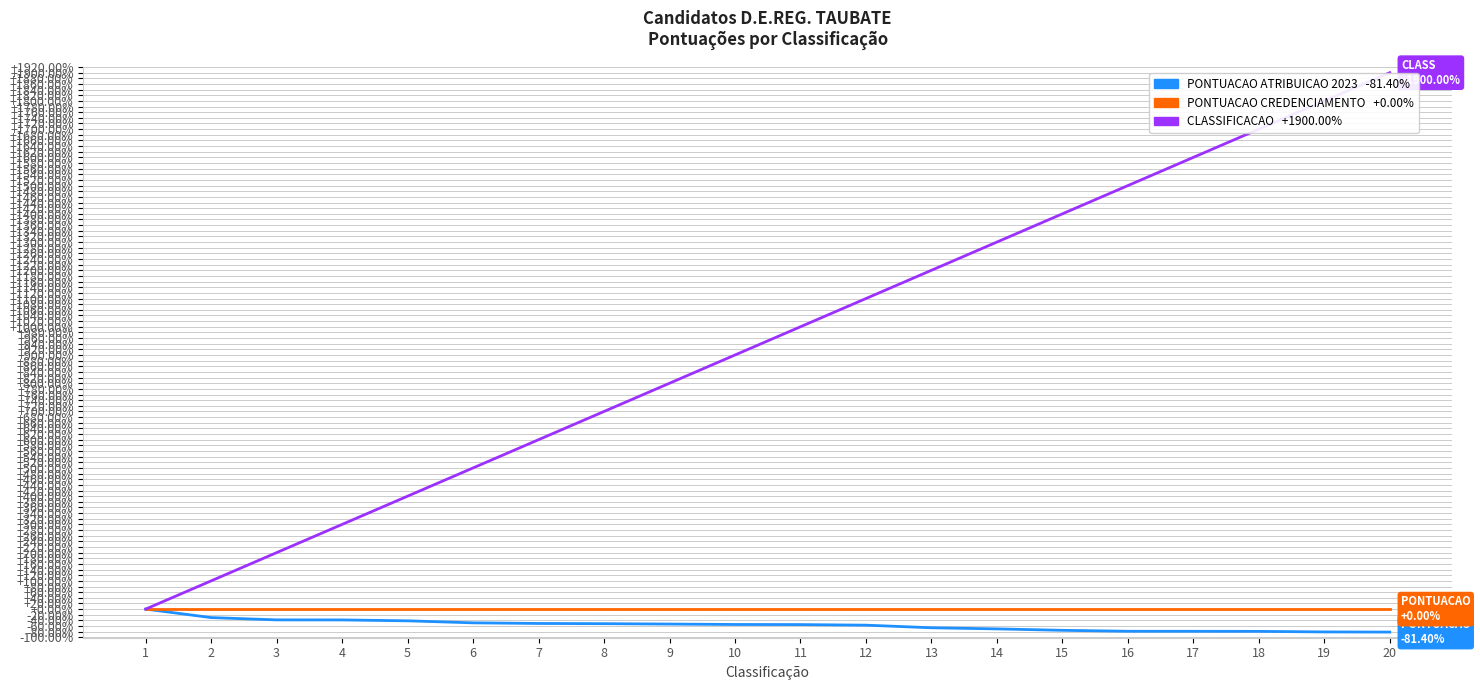

At which category does the chart reach its peak across all series?

20